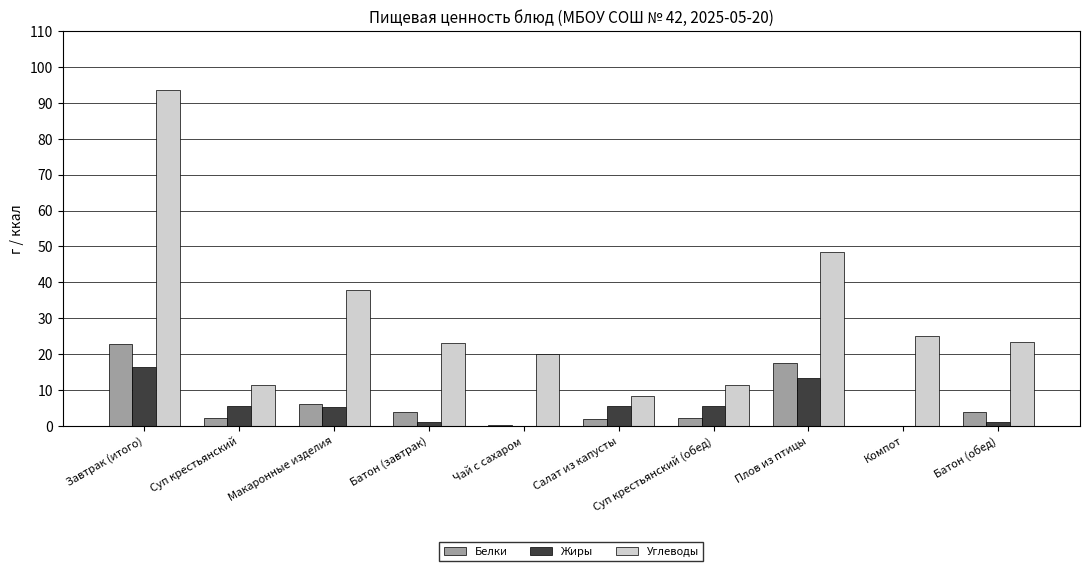

What is the sum of all Жиры values?

54.4